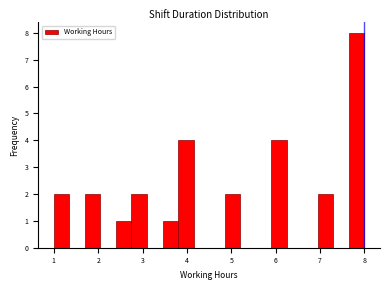

Around what value on the x-axis is the tallest bar? Give the approximate position of its centre, as read against the axis.

7.8